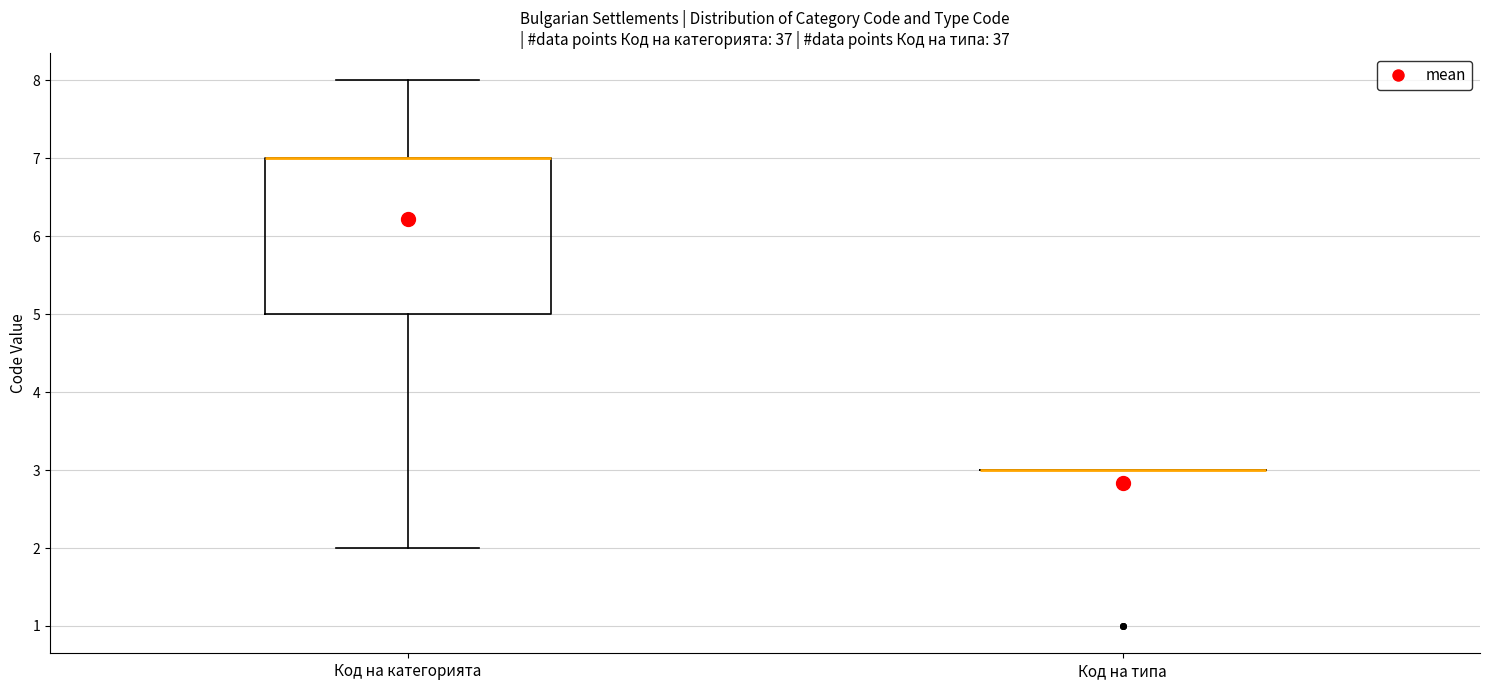

Reading left to right, transcribe this box plot: for each box, give where its median line is, the range the box spans, and where its two whiskers end, as read against the y-axis. The values are not printed on the chart, so give them approximately, as read against the axis.

Код на категорията: median 7 (drawn on the box's upper edge), box 5 to 7, whiskers 2 to 8
Код на типа: box collapsed to a line at 3, whiskers 3 to 3